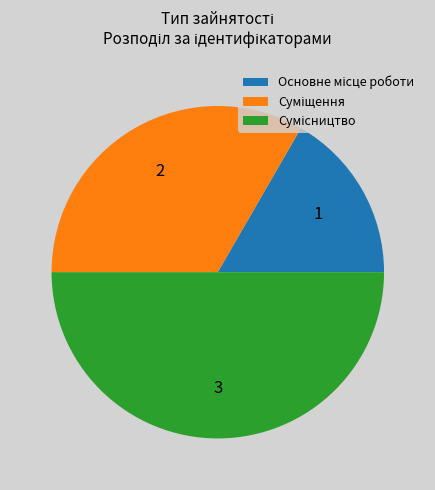

True or false: Основне місце роботи accounts for 17% of the total.

True